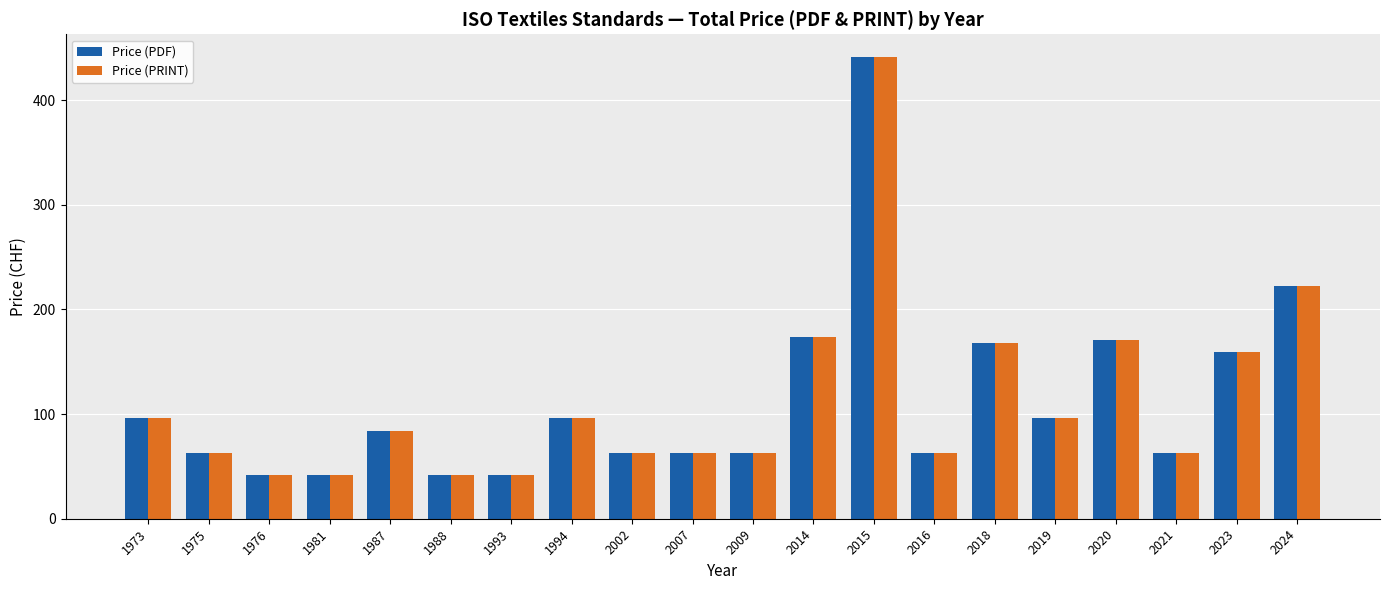

What is the maximum value for Price (PRINT)?

441